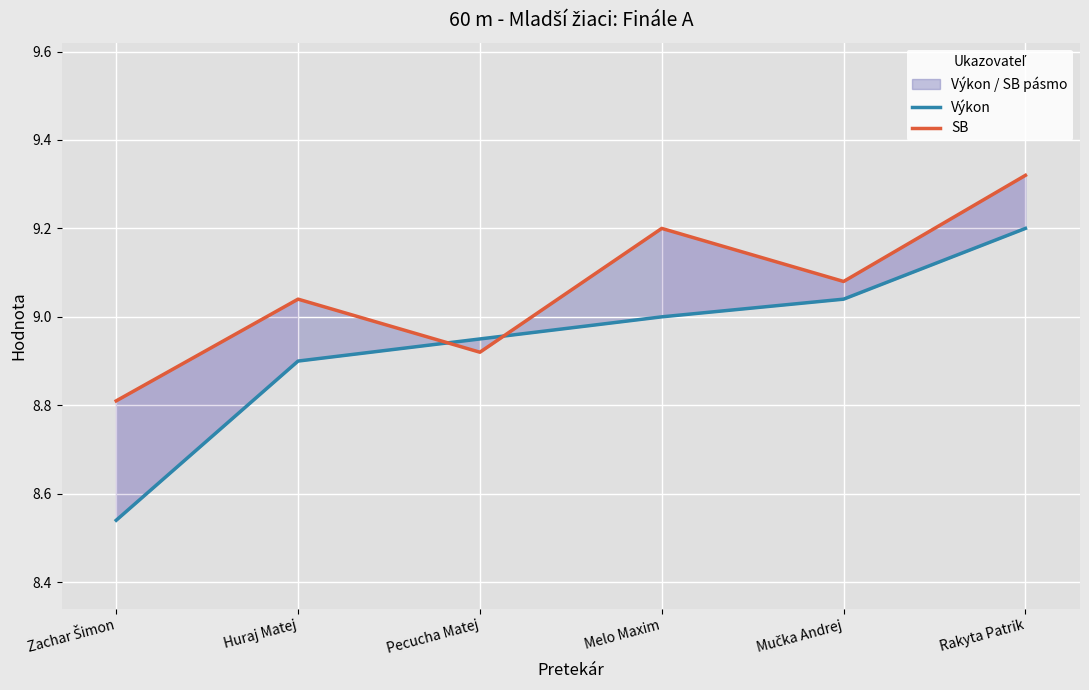

The SB series shows 12.4 at Zachar Šimon. True or false?

False